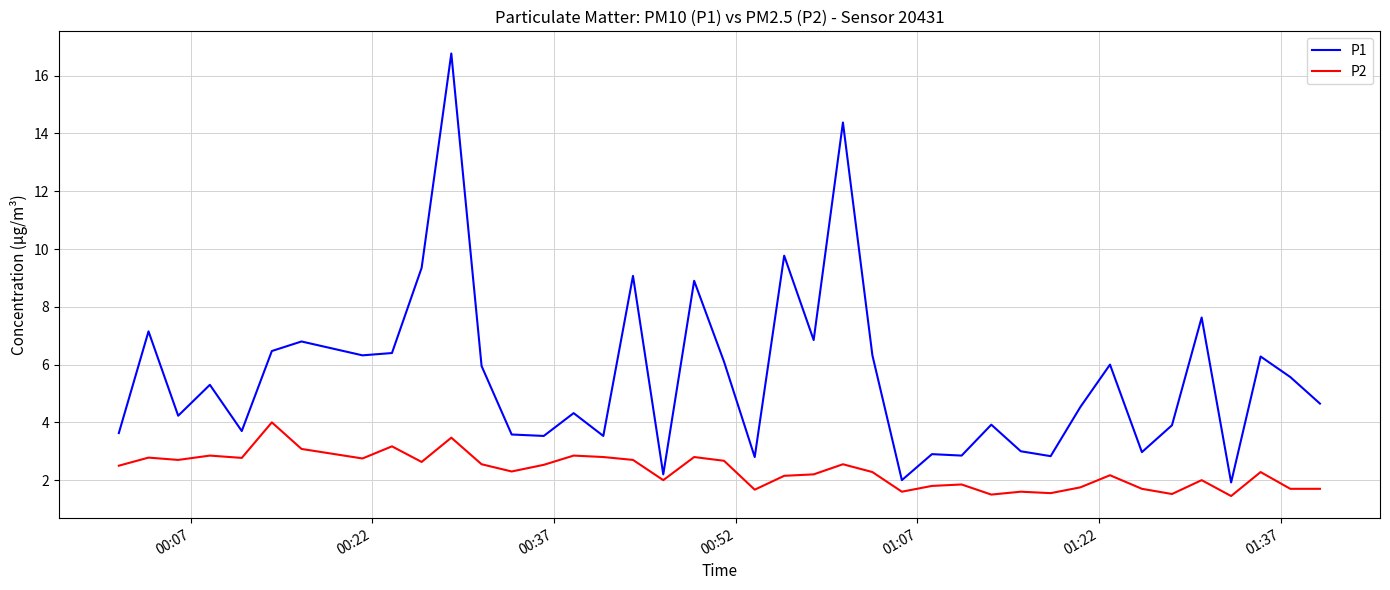

What is the maximum value shown in the chart?

16.8